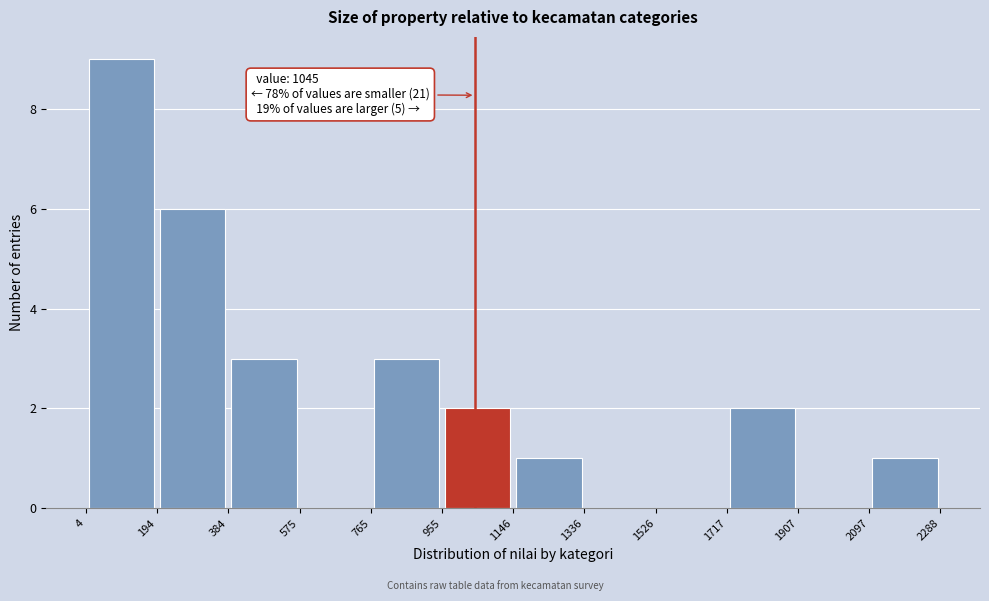

Which range on the x-axis has the tallest bar?

4 to 194